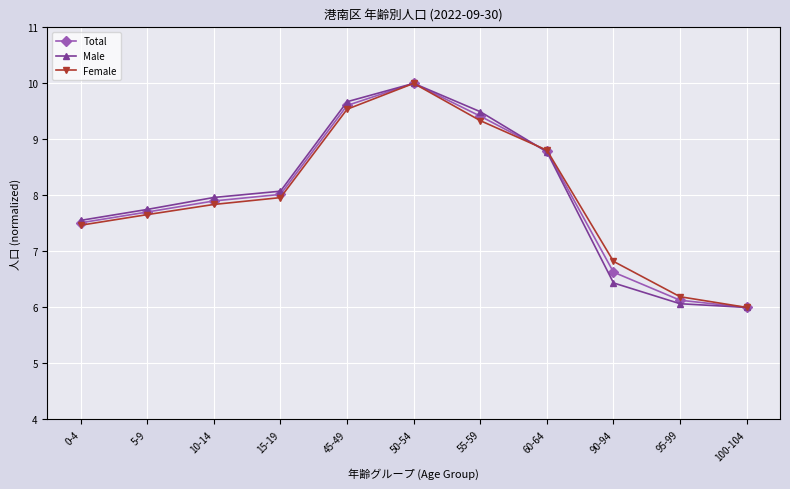

What is the smallest value displayed?

6.0